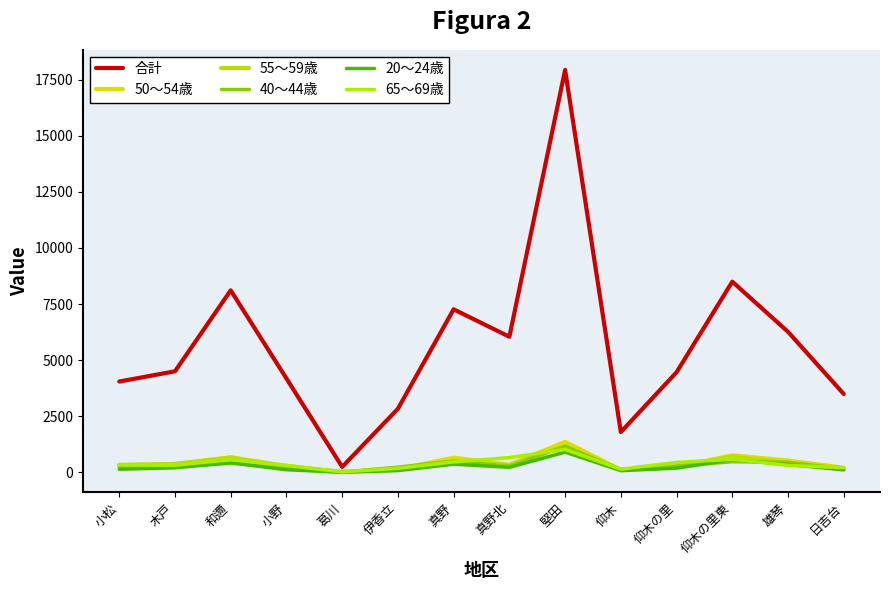

At which label does 合計 reach its peak?

堅田